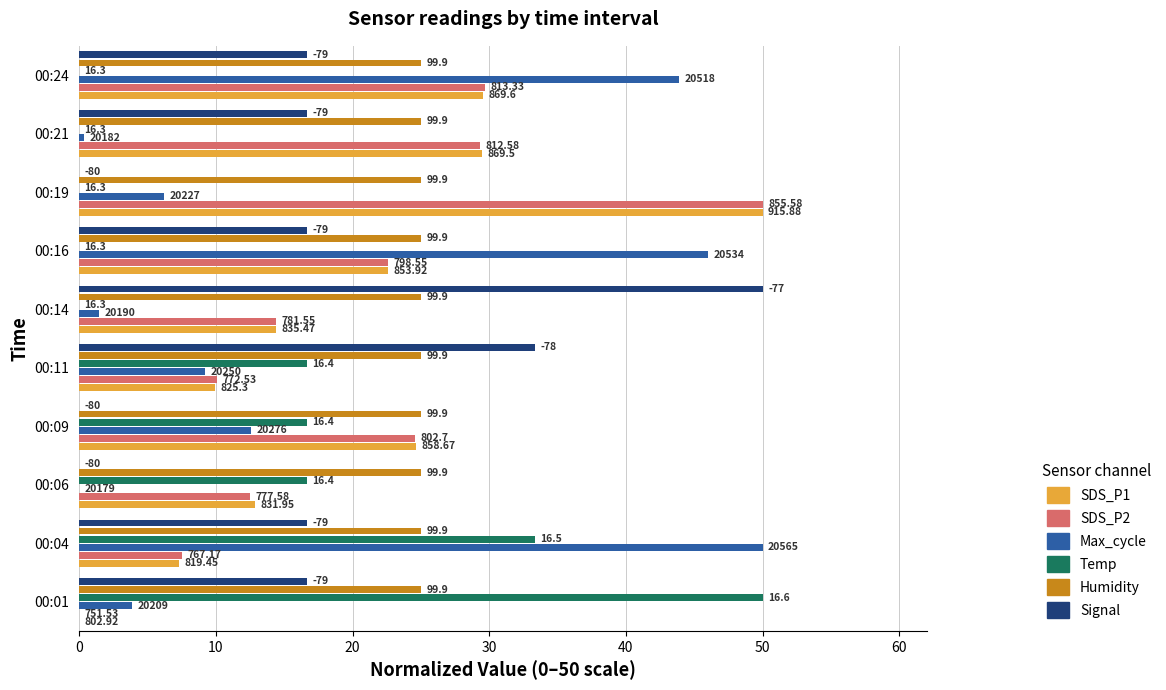

What are all the series names shown in the legend?

SDS_P1, SDS_P2, Max_cycle, Temp, Humidity, Signal